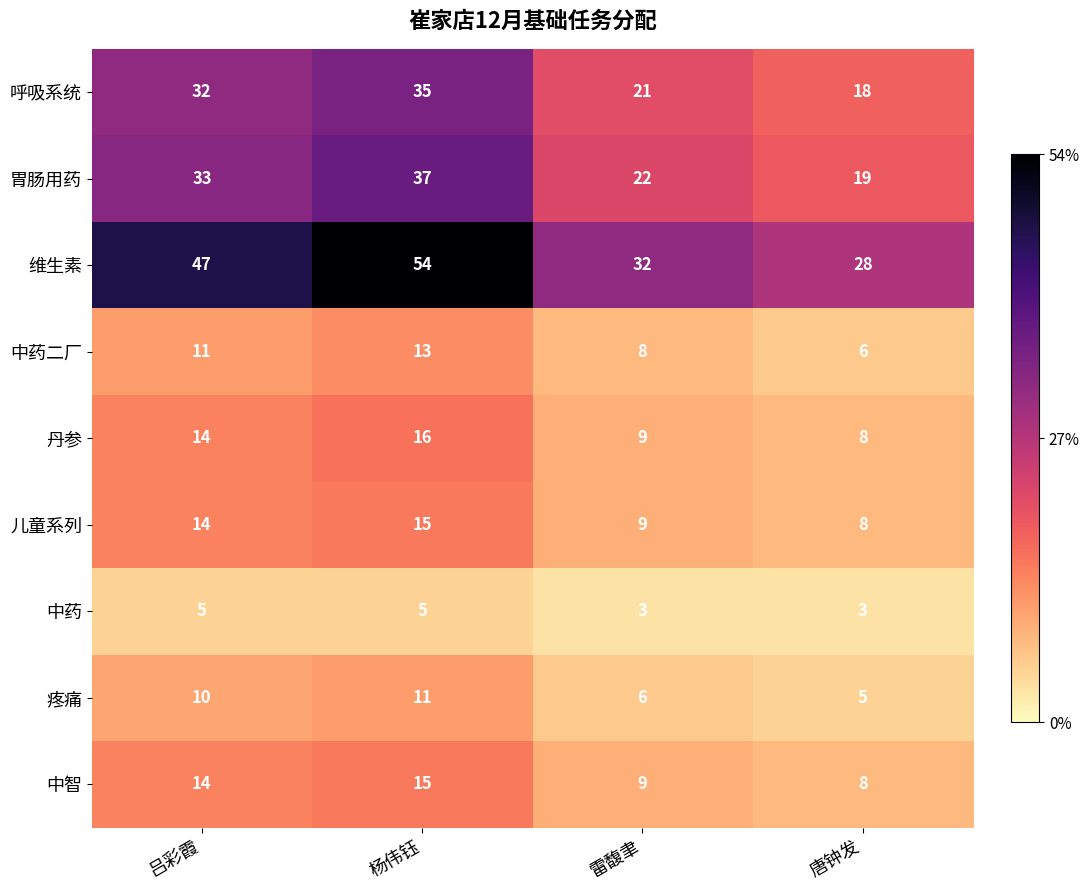

Is it true that 维生素 equals 32 at 雷馥聿?

True